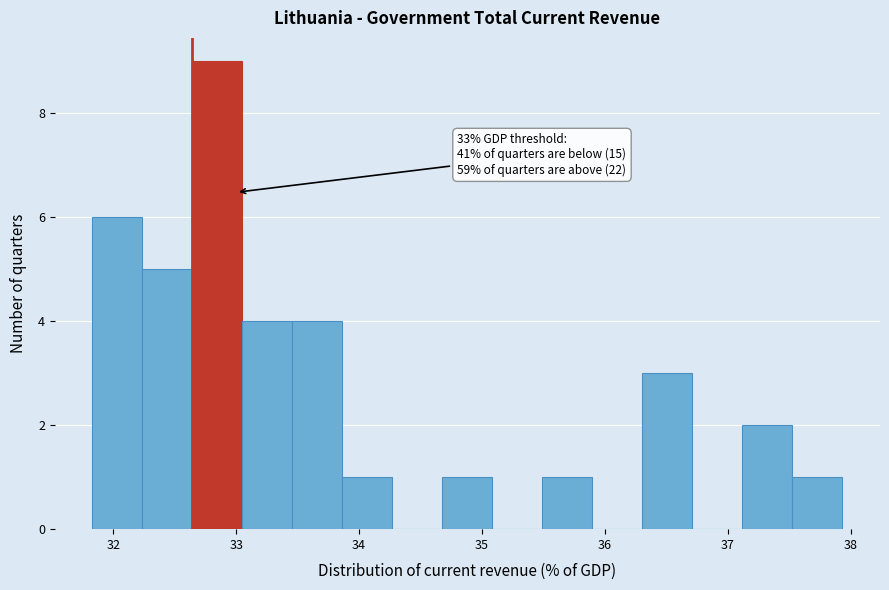

Which range on the x-axis has the tallest bar?

32.6 to 33.1